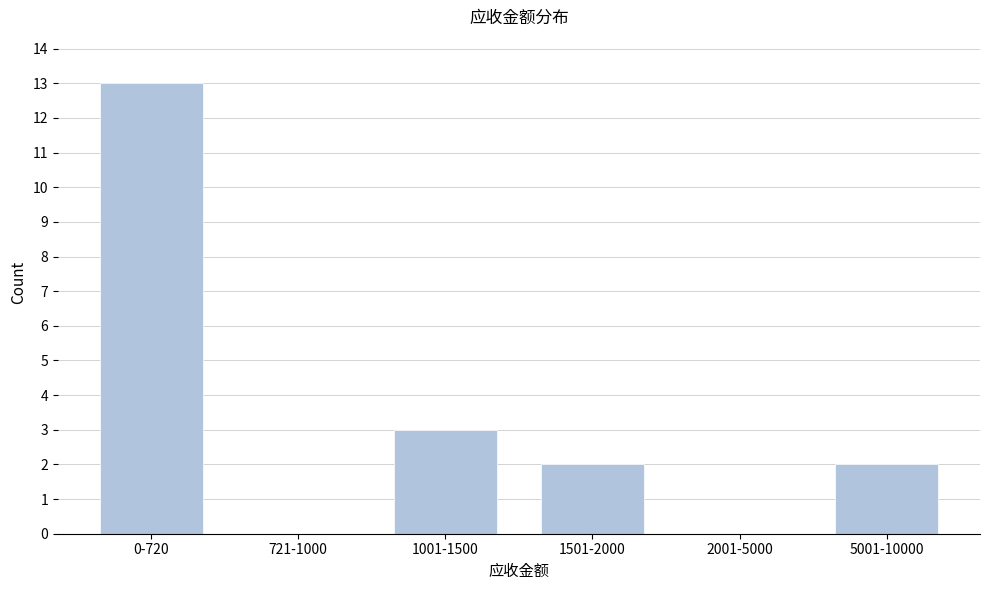

Reading left to right, list all the values displayed in this chart.

0-720=13	721-1000=0	1001-1500=3	1501-2000=2	2001-5000=0	5001-10000=2